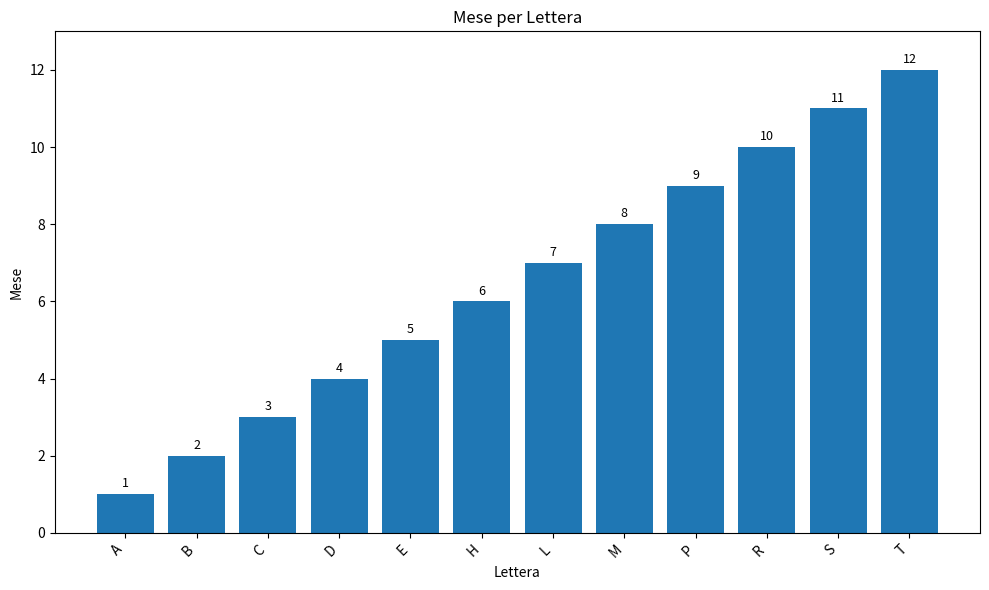

Reading left to right, list all the values displayed in this chart.

1	2	3	4	5	6	7	8	9	10	11	12